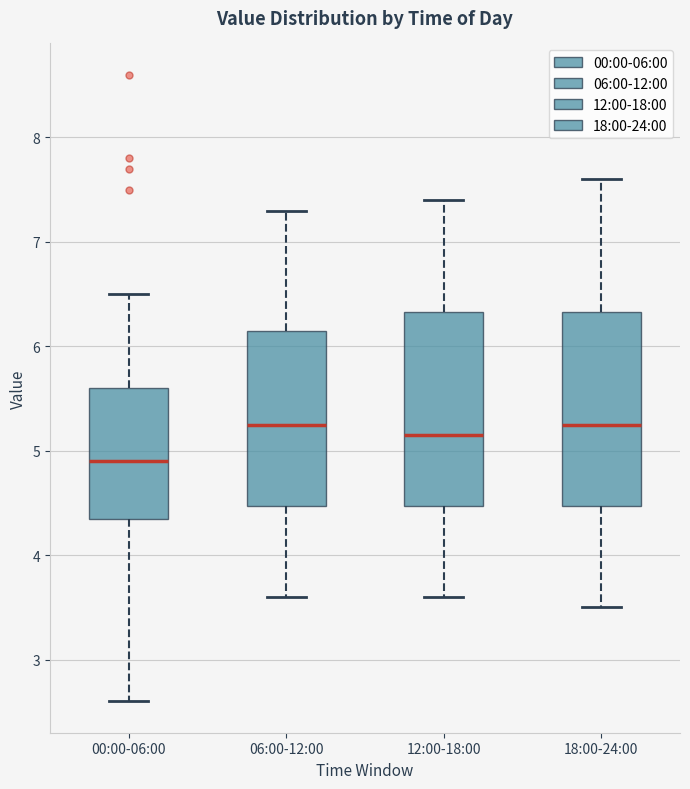

Where does the median line of the box for 12:00-18:00 sit on the y-axis? The values are not printed on the chart, so give them approximately, as read against the axis.

5.2